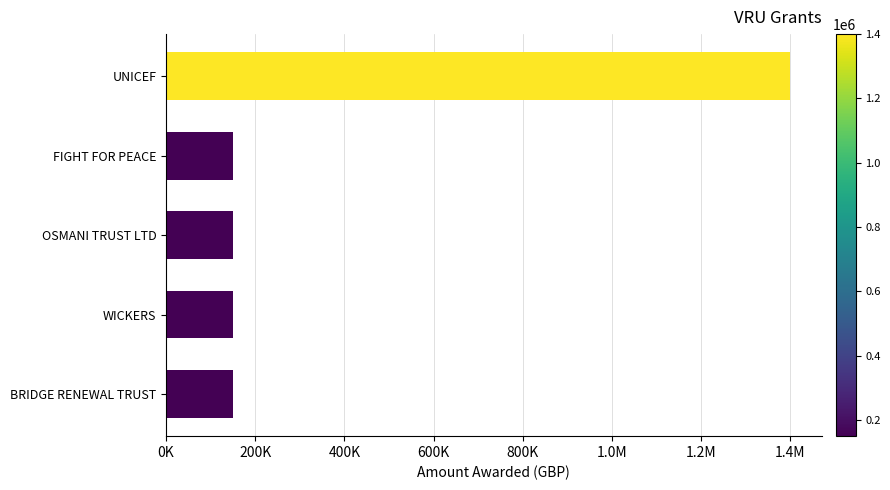

Are the bars horizontal?

Yes